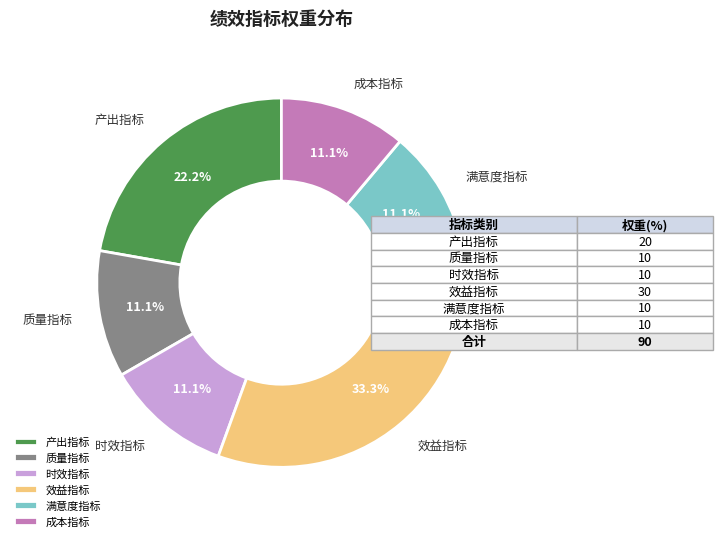

To the nearest percent, what is the combined percentage of 时效指标 and 质量指标?

22%